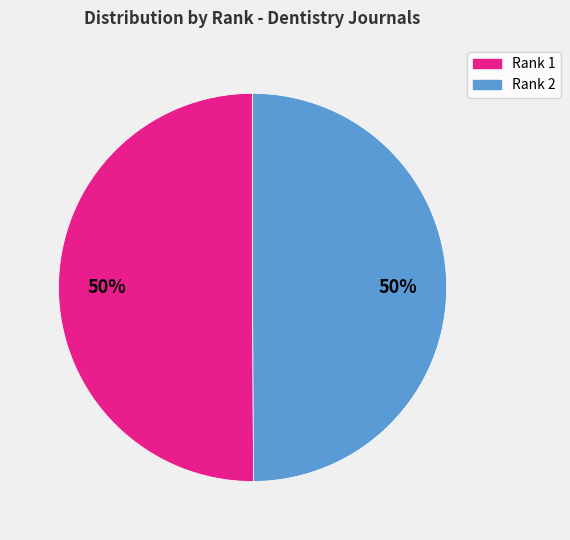

To the nearest percent, what is the average slice percentage?

50%